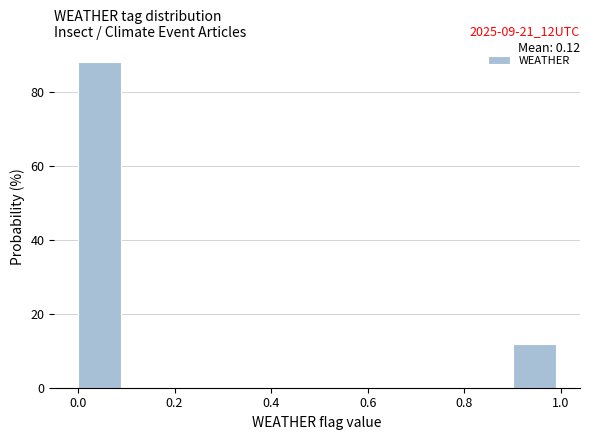

Which range on the x-axis has the tallest bar?

0.0 to 0.1